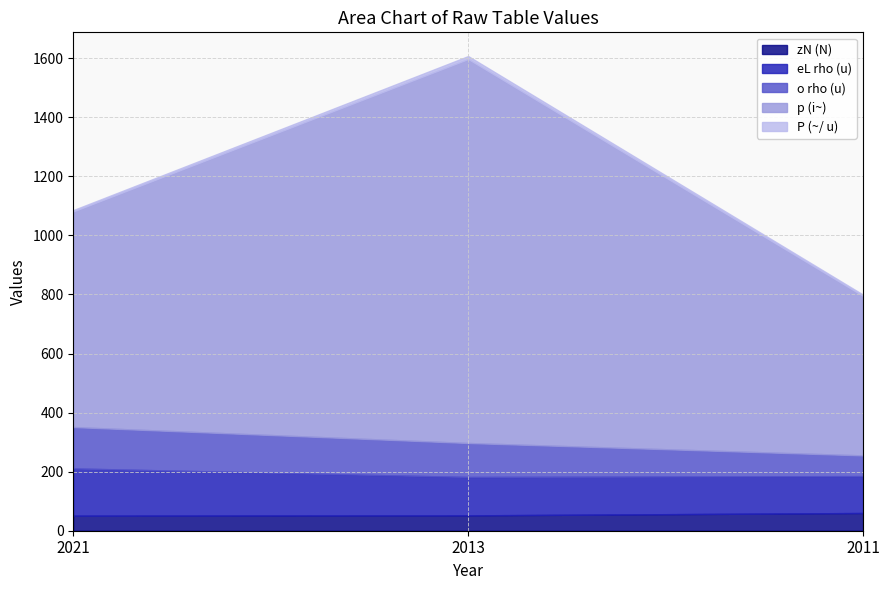

Which series has the widest spread of values?

p (i~)